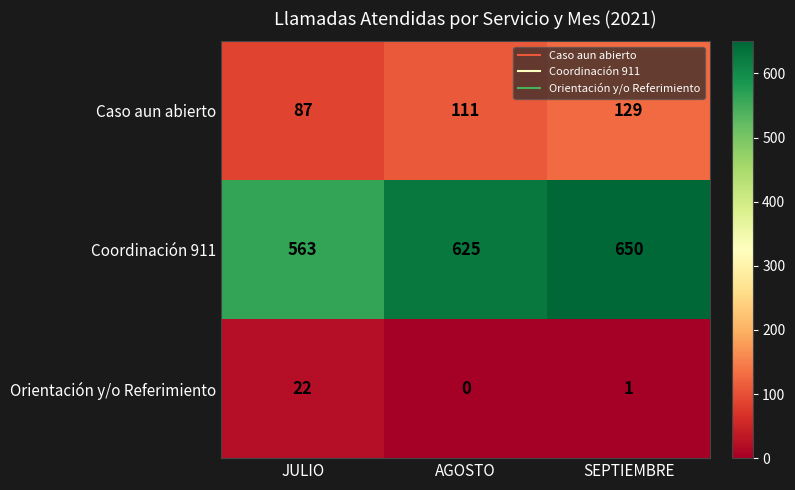

True or false: Coordinación 911 has a value of 625 at AGOSTO.

True